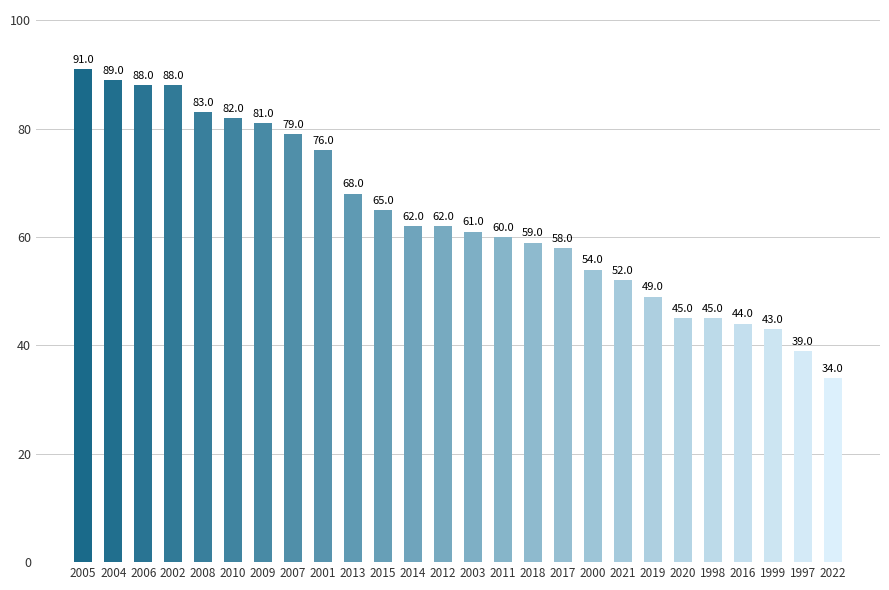

At which label does the data first exceed 62?

2005